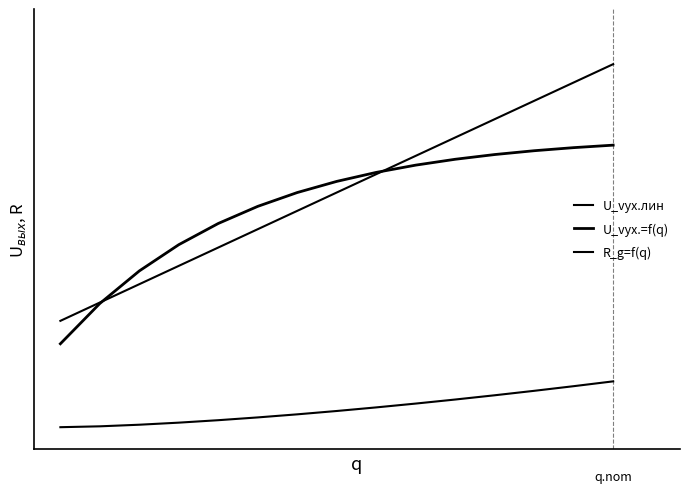

Which series has the largest range (max minus min)?

U_vyx.лин